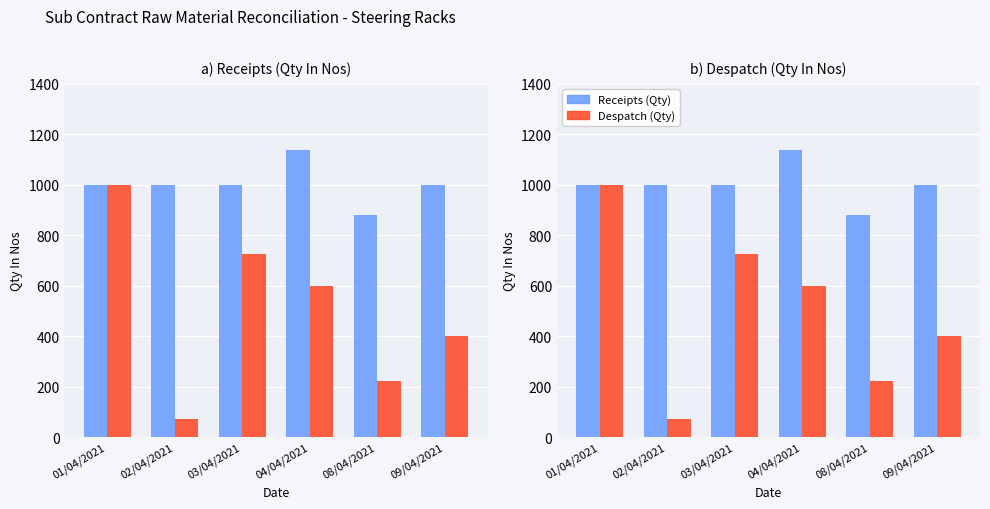

The value of Despatch (Qty) at 04/04/2021 is 994. True or false?

False